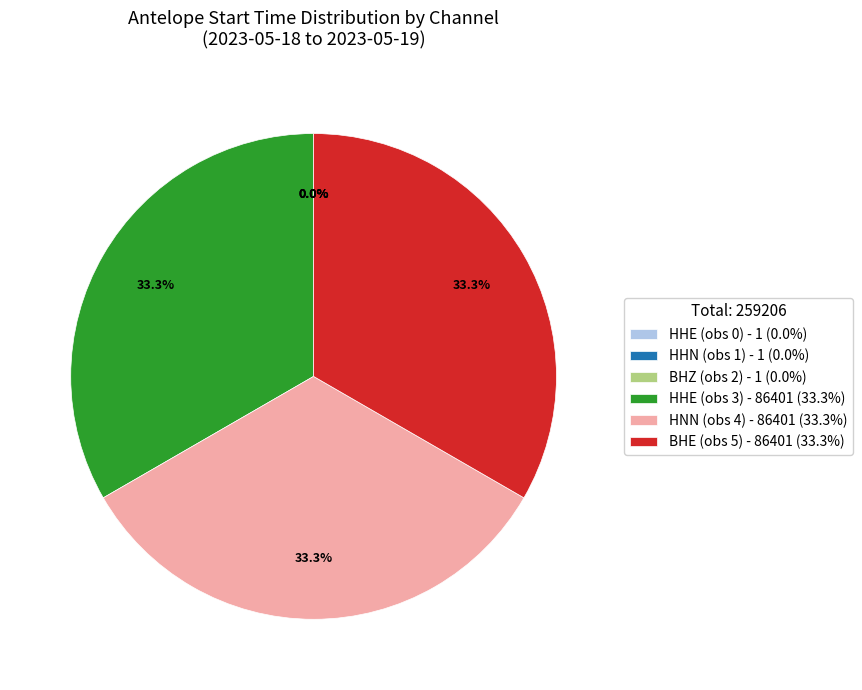

To the nearest percent, what percentage of the pie is BHE (obs 5)?

33%